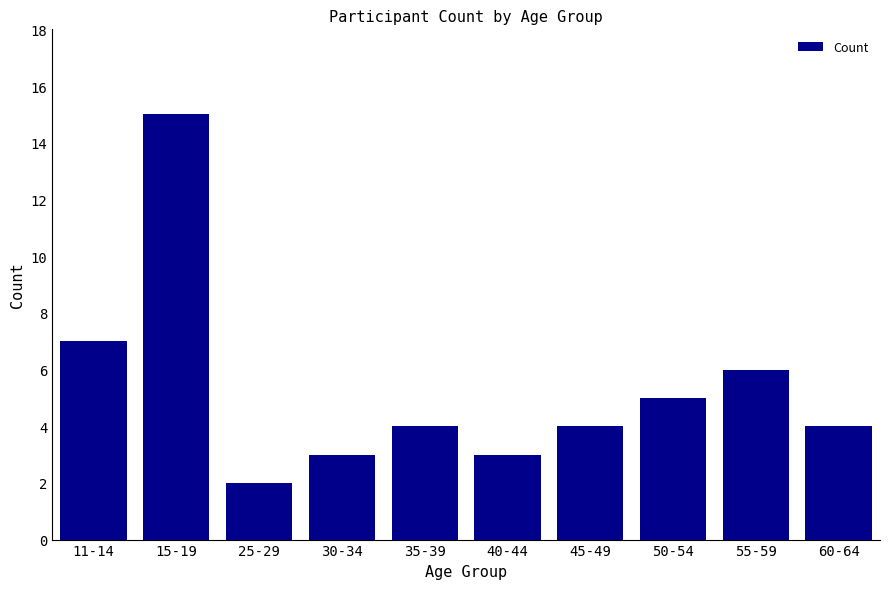

Is it true that the value at 15-19 is 15?

True